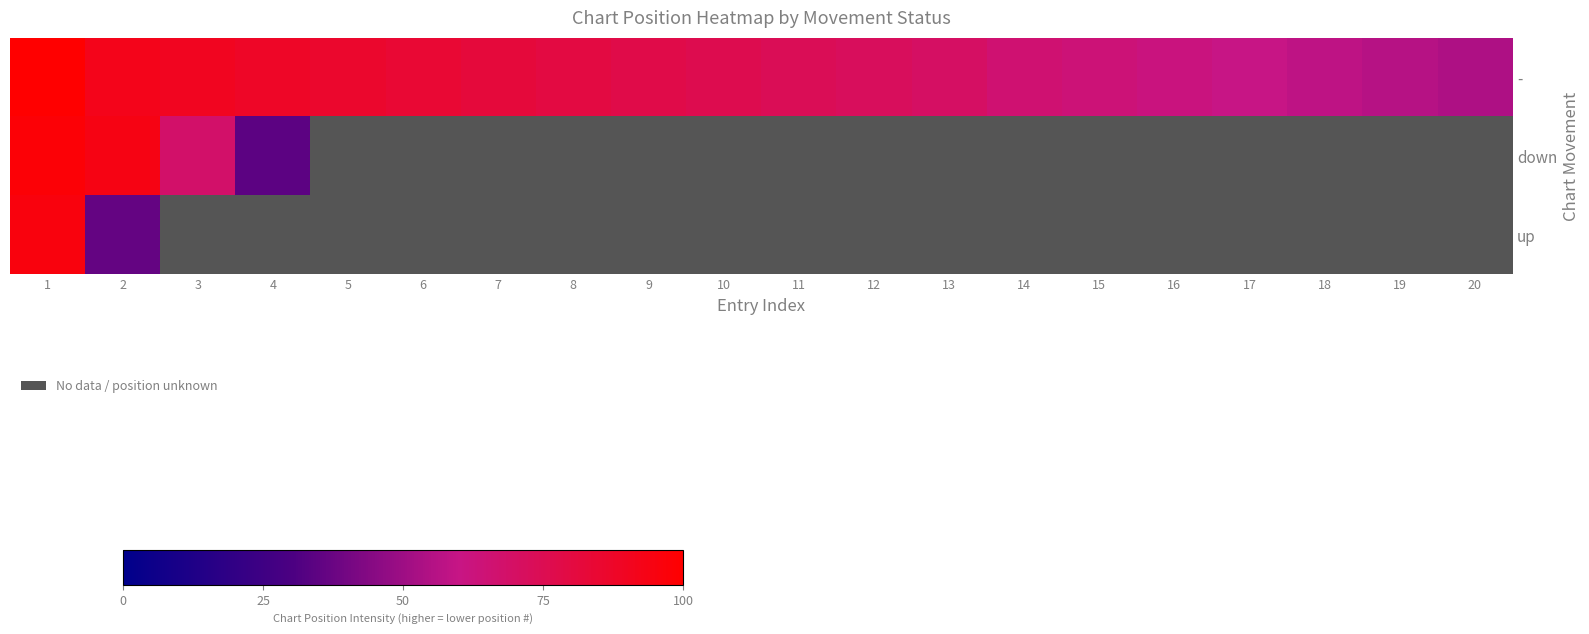

Which series has the largest total across all categories?

-